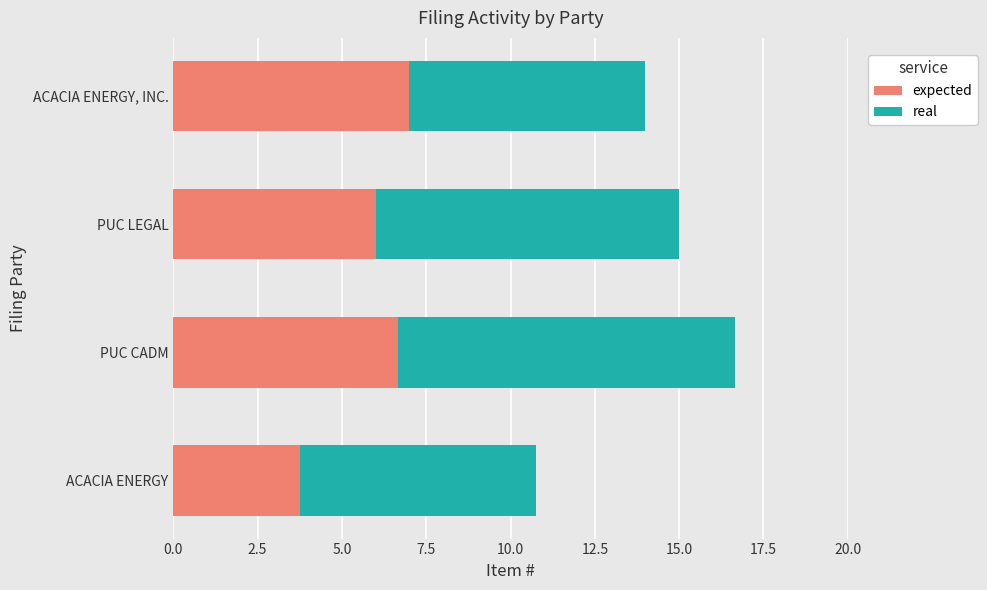

What is the difference between the expected values at ACACIA ENERGY and PUC CADM?

2.9